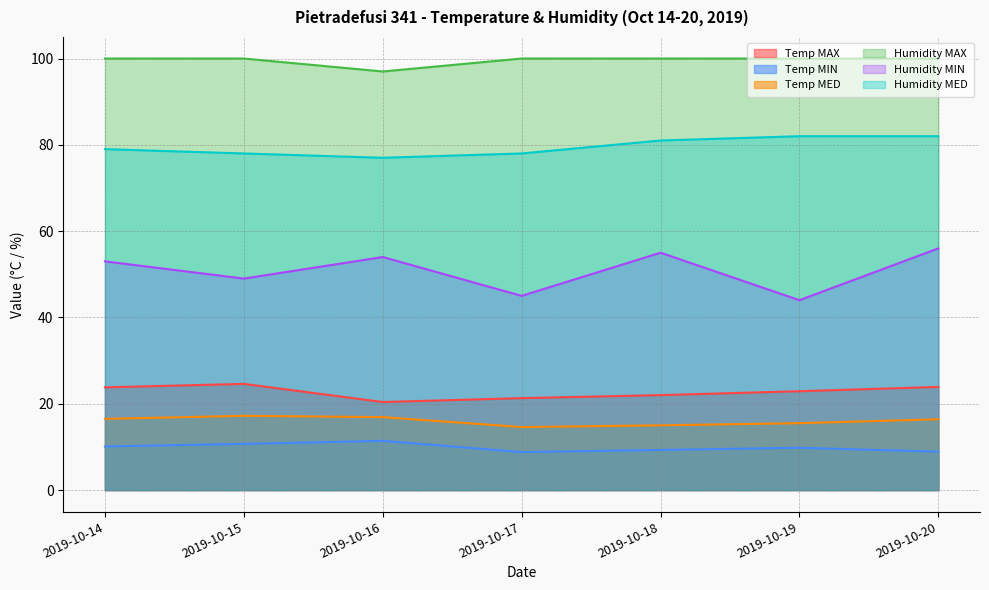

Reading left to right, extract all data points from this chart.

Temp MAX: 23.8	24.6	20.4	21.3	22.0	22.9	23.9
Temp MIN: 10.1	10.7	11.4	8.8	9.3	9.8	8.9
Temp MED: 16.5	17.2	16.9	14.6	15.0	15.5	16.4
Humidity MAX: 100.0	100.0	97.0	100.0	100.0	100.0	100.0
Humidity MIN: 53.0	49.0	54.0	45.0	55.0	44.0	56.0
Humidity MED: 79.0	78.0	77.0	78.0	81.0	82.0	82.0